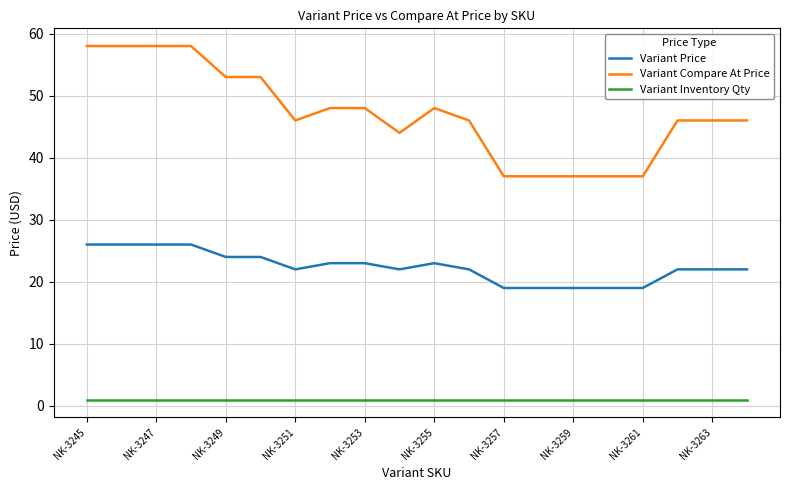

True or false: Variant Inventory Qty and Variant Compare At Price cross at least once.

False